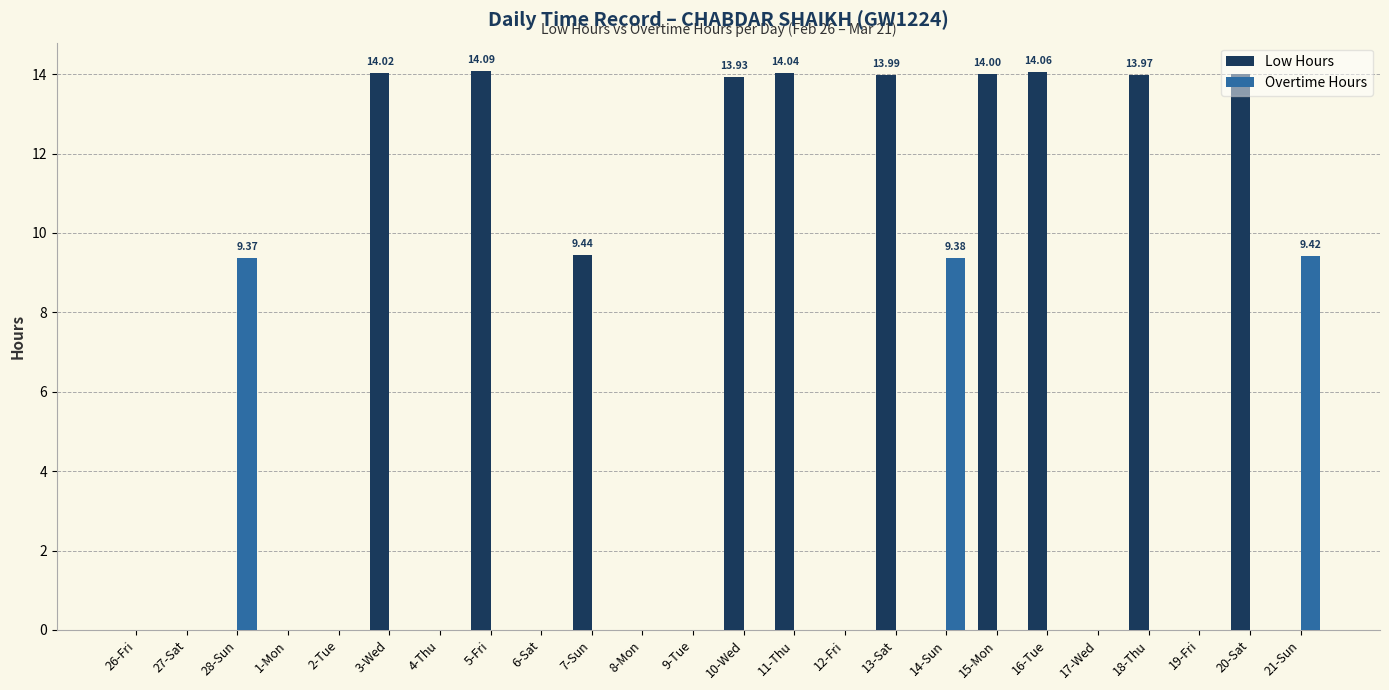

How many groups of bars are there?

24